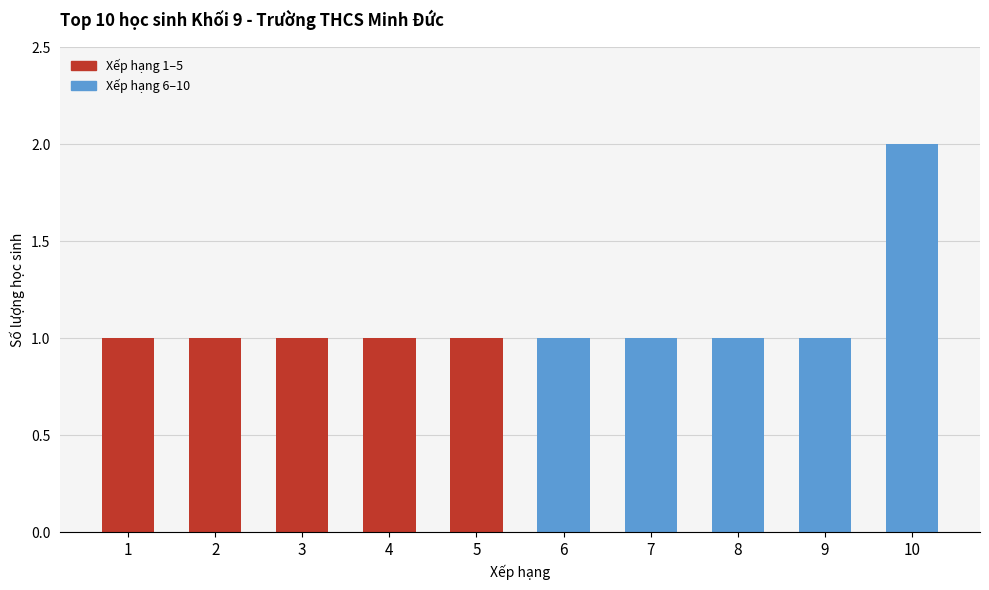

Count the number of categories in the chart.

10